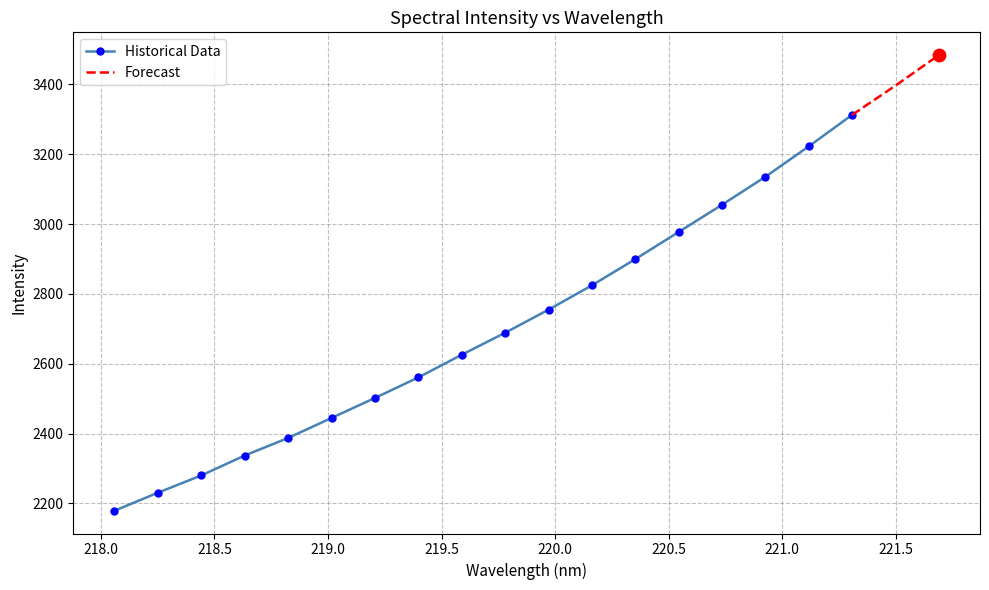

What is the change in value from 219.9712 to 220.3533?

+144.8